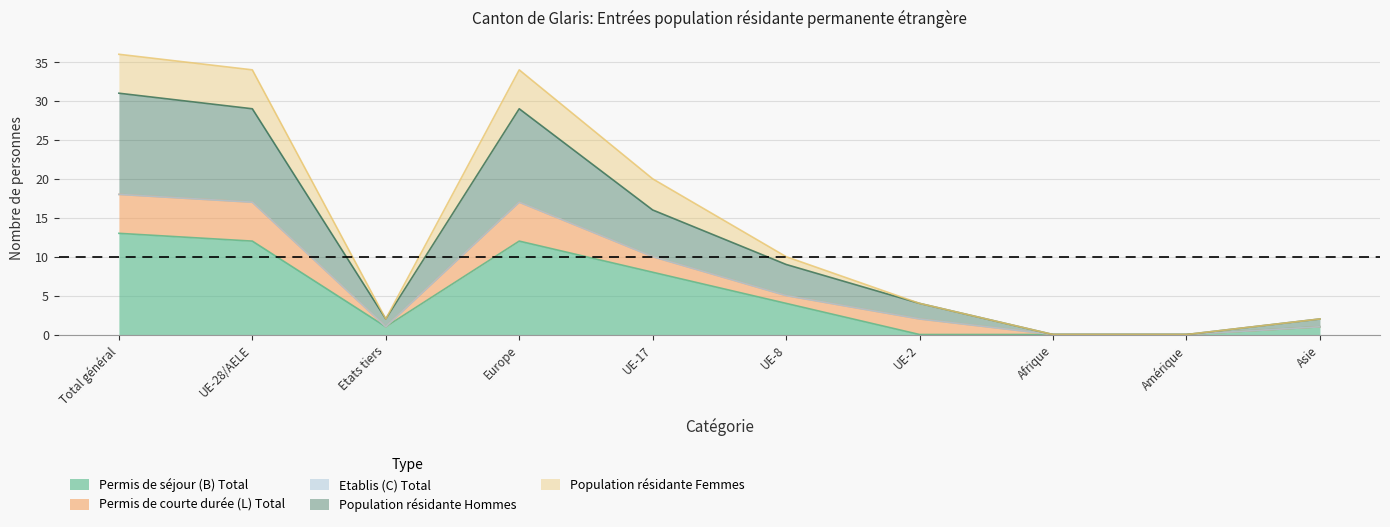

True or false: Population résidante Hommes and Permis de séjour (B) Total intersect in this chart.

False